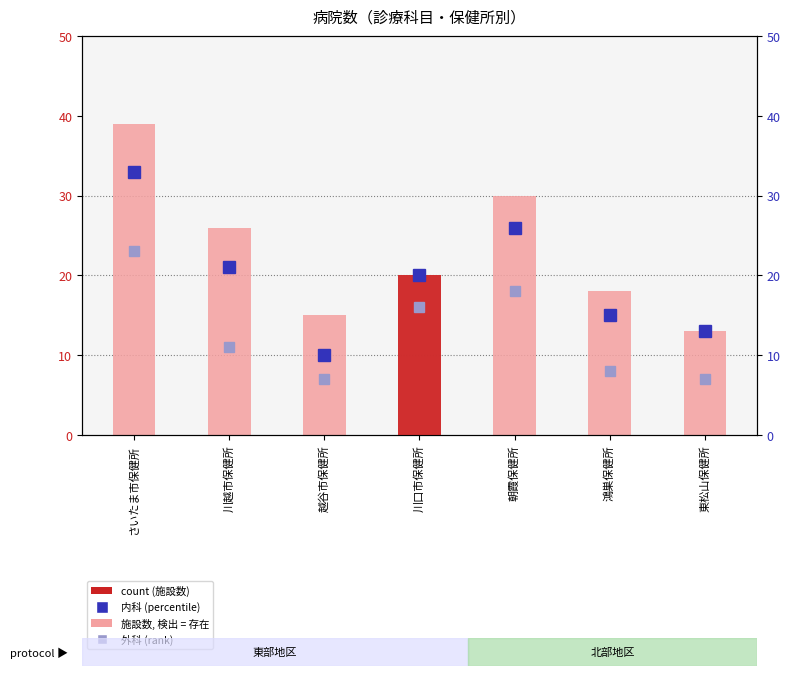

What is the value of the 5th bar from the left?

30